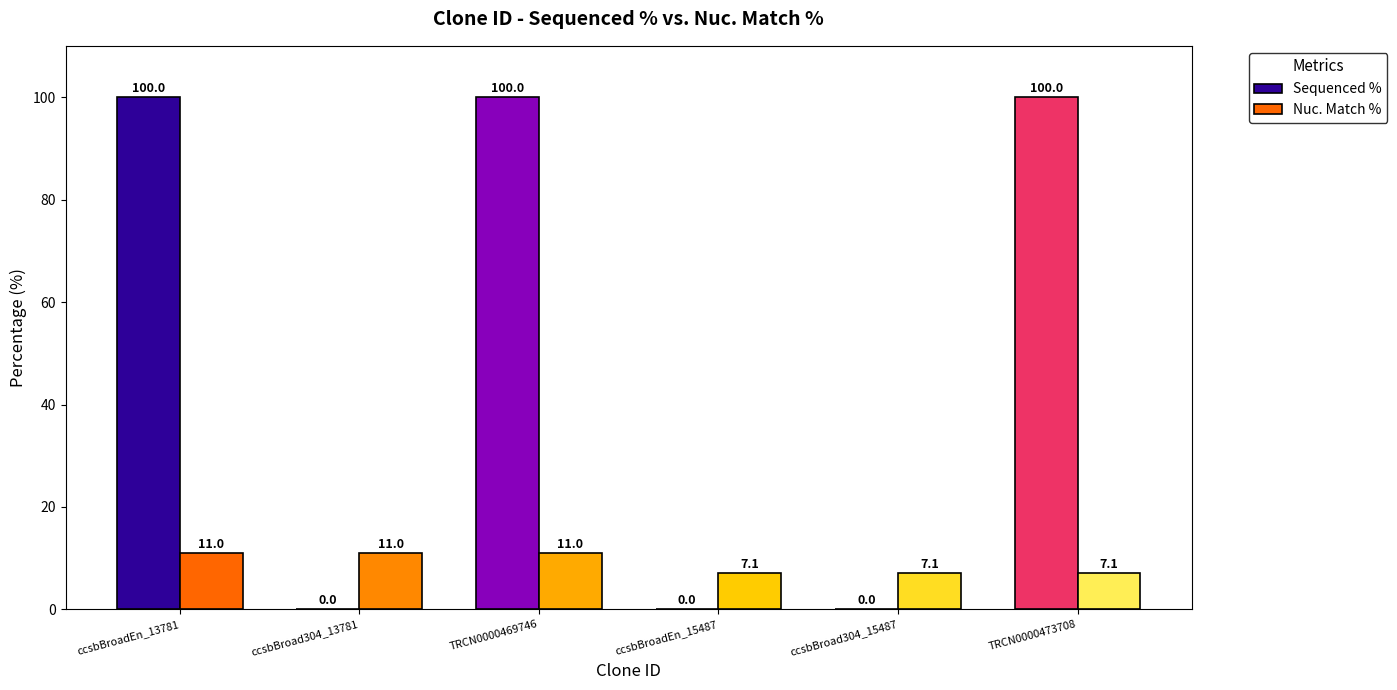

How many groups of bars are there?

6